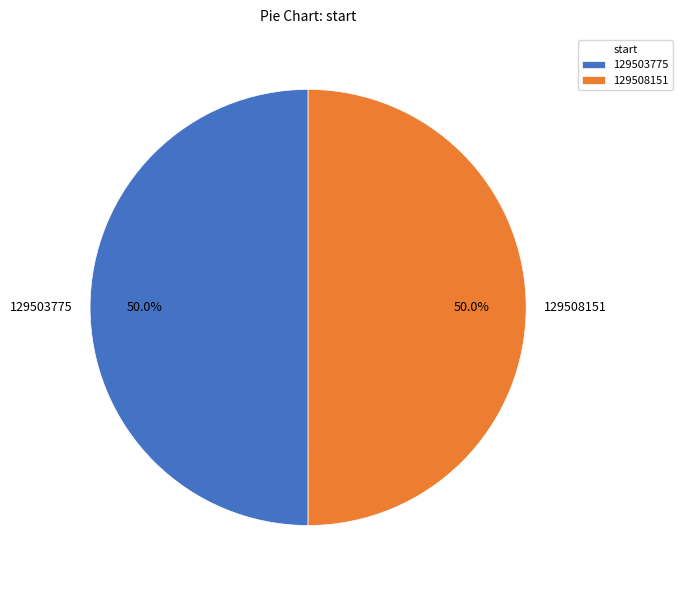

To the nearest percent, what portion does 129508151 represent?

50%